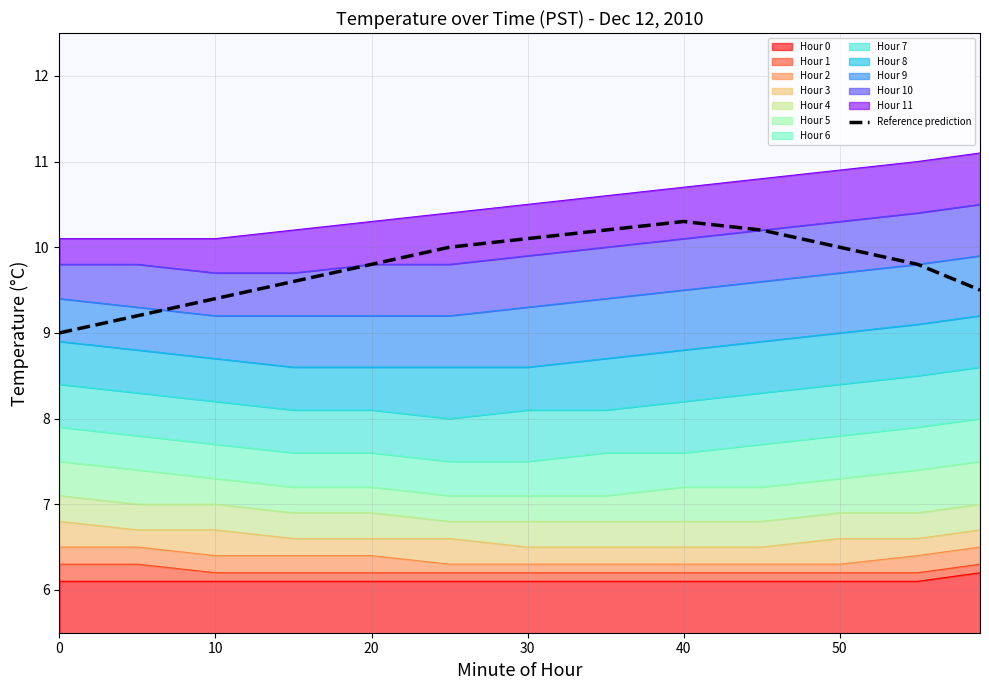

What is the approximate value at 40?

10.3